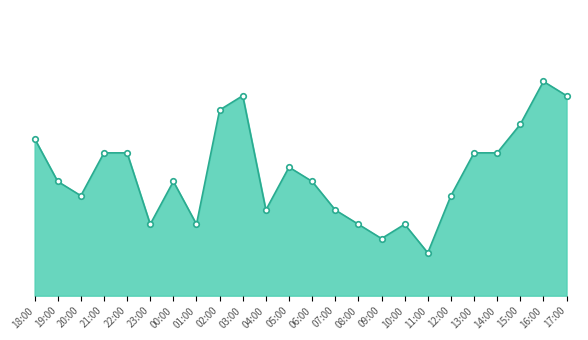

Is this an area chart (filled region under the line)?

Yes